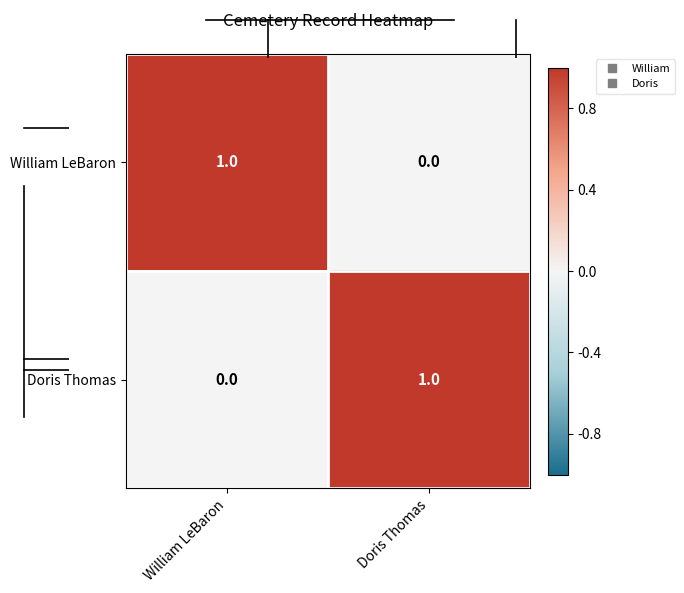

Is it true that William LeBaron equals -1 at Doris Thomas?

False